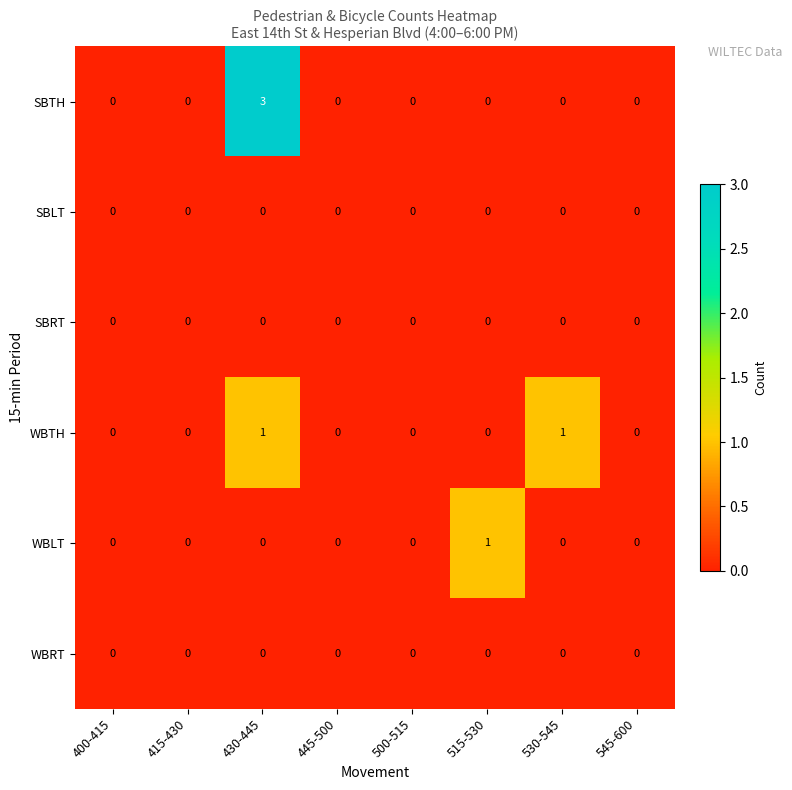

The WBLT series shows 0 at 500-515. True or false?

True